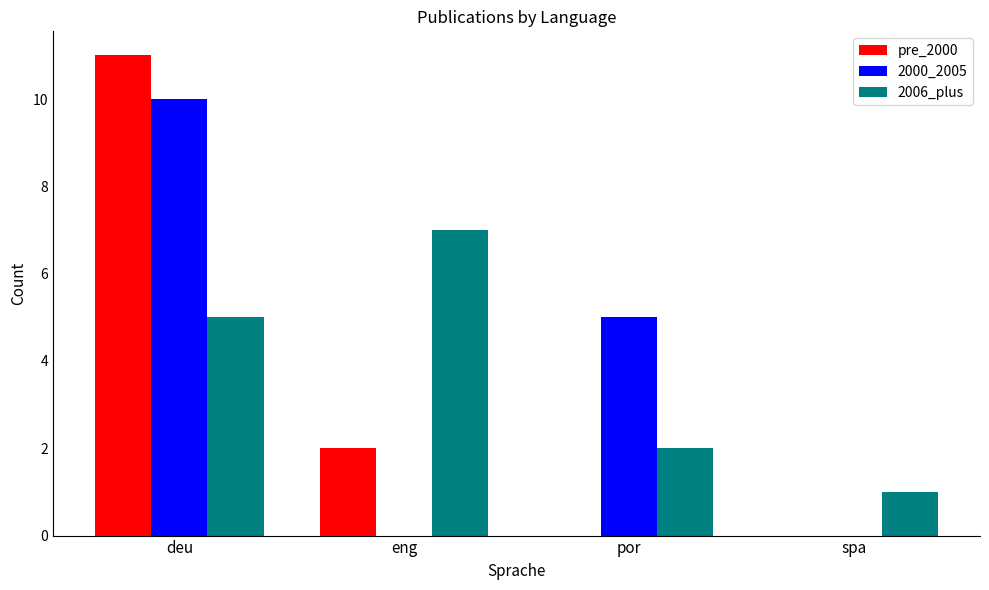

Is the value of 2006_plus at por greater than the value of 2000_2005 at eng?

Yes